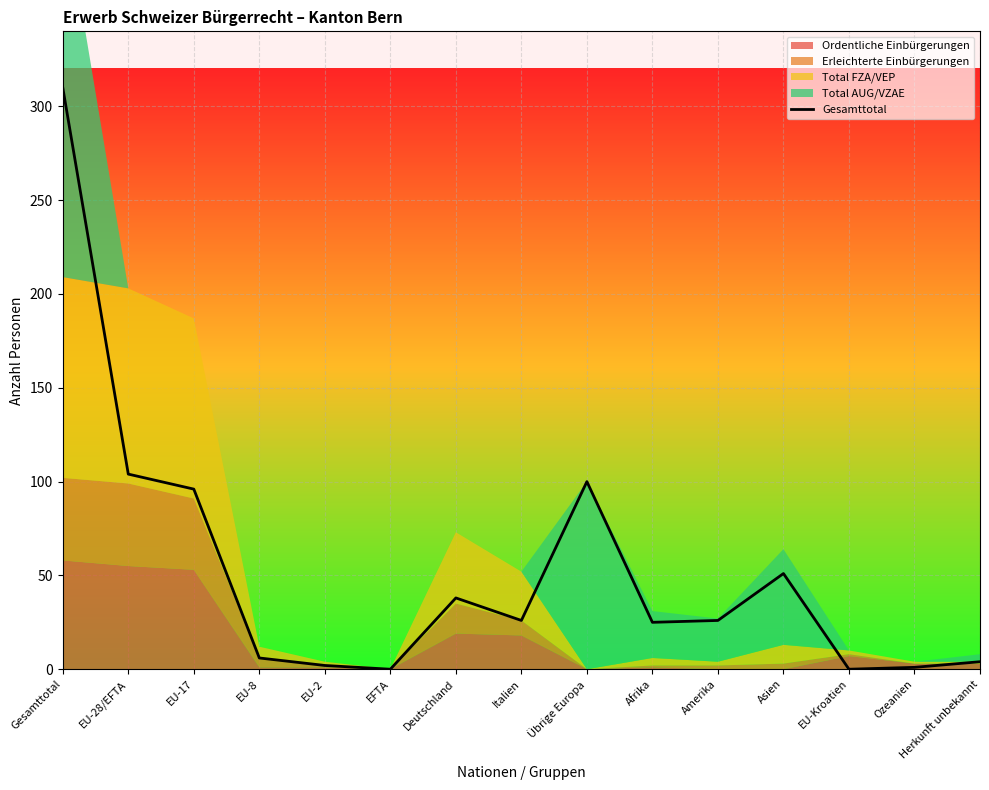

What is the value of the 9th point from the left?

100